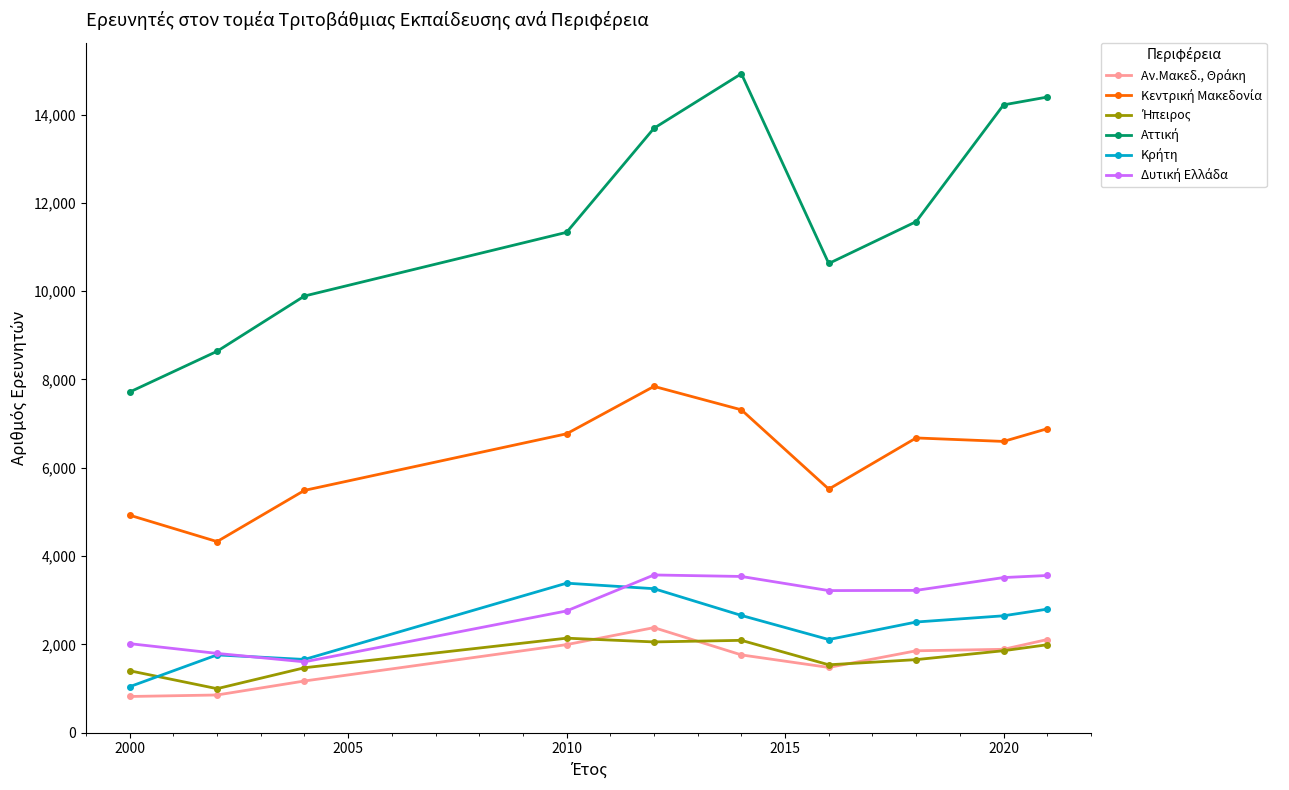

Does the chart have visible grid lines?

No